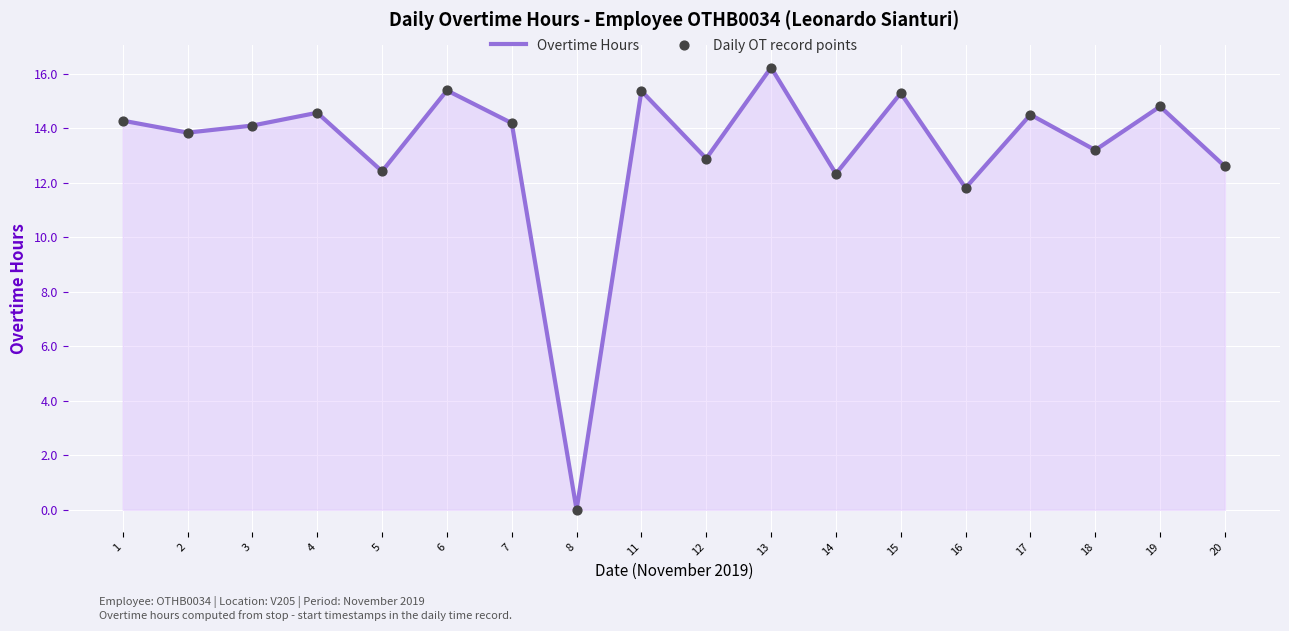

True or false: the data shows 7.9 at 5.

False